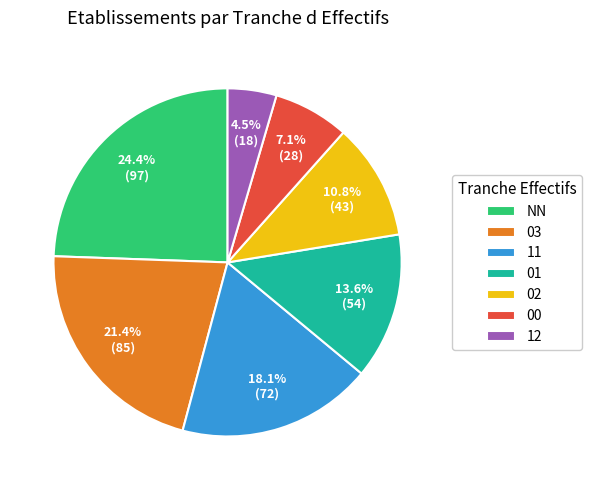

Rank the categories by value from lowest to highest.

12, 00, 02, 01, 11, 03, NN